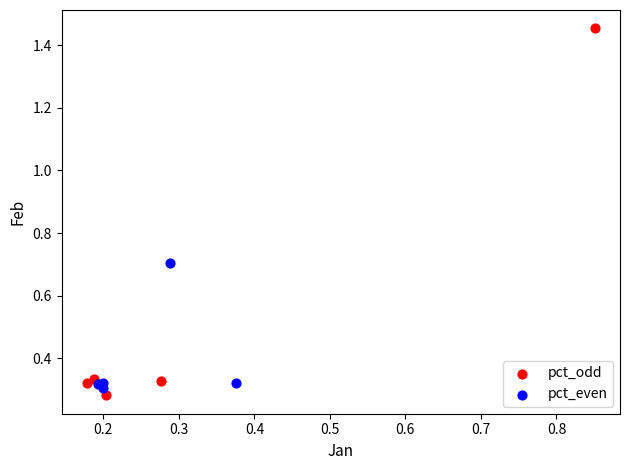

Which series has the largest Y range (max minus min)?

pct_odd